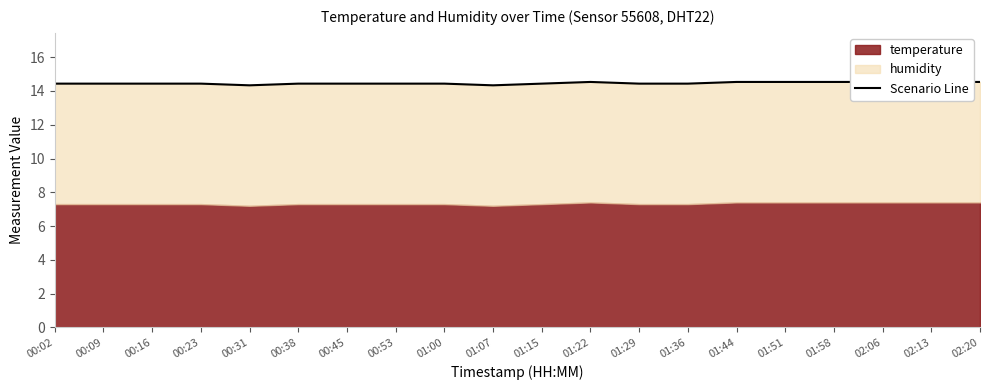

Reading right to left, what are all the values shown in this chart?

14.5	14.5	14.5	14.5	14.5	14.5	14.4	14.4	14.5	14.4	14.3	14.4	14.4	14.4	14.4	14.3	14.4	14.4	14.4	14.4